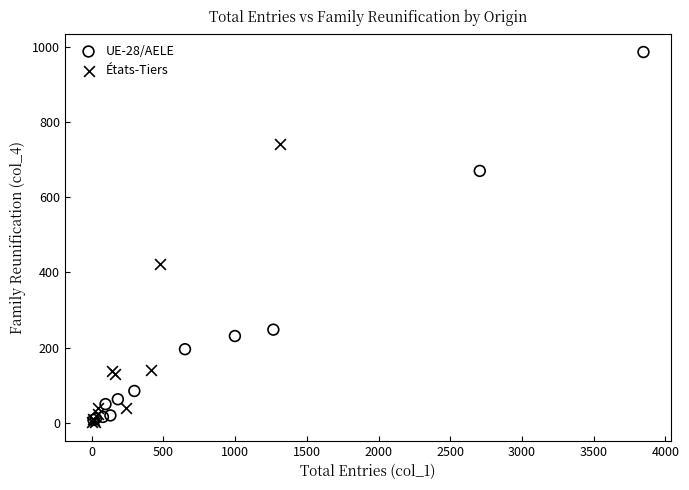

Which series contains the highest Y value?

UE-28/AELE